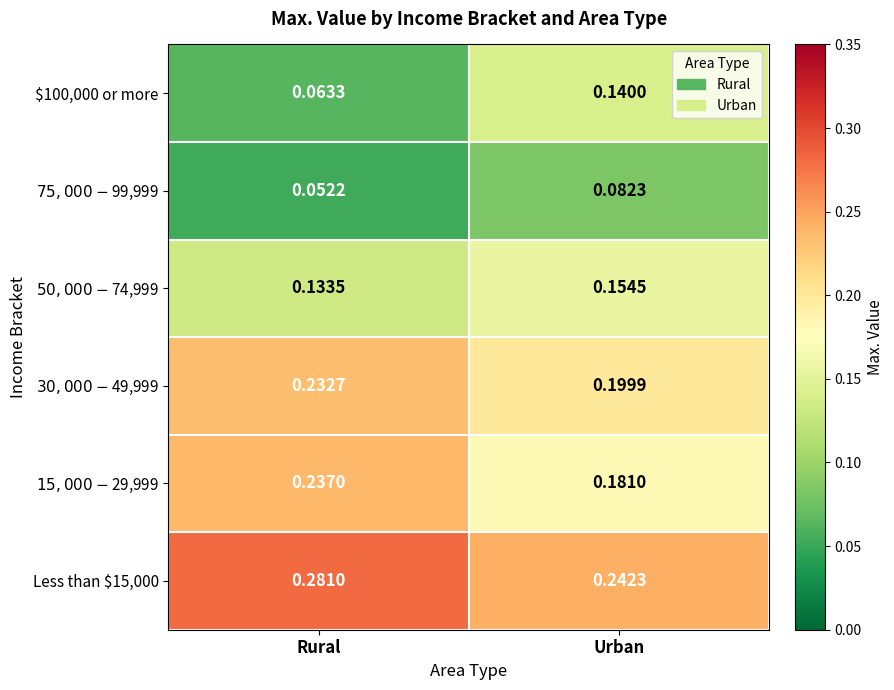

At which label does $100,000 or more reach its minimum?

Rural